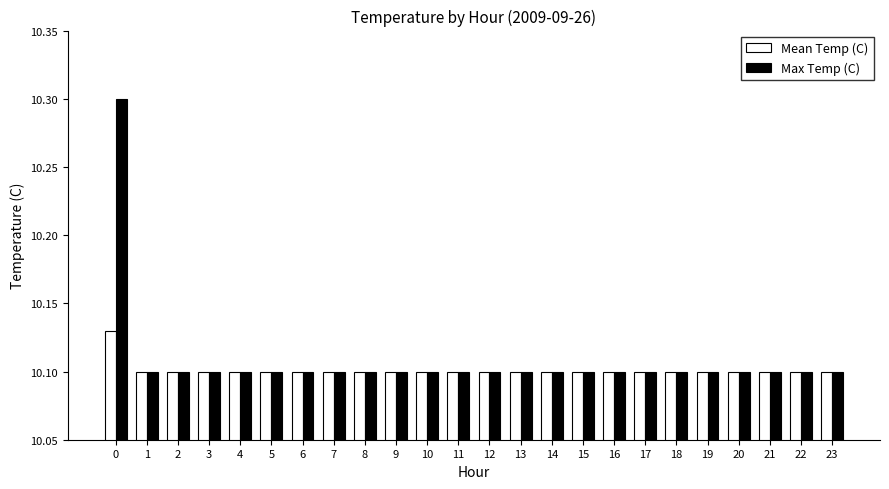

At how many categories does at least one series exceed 10?

24